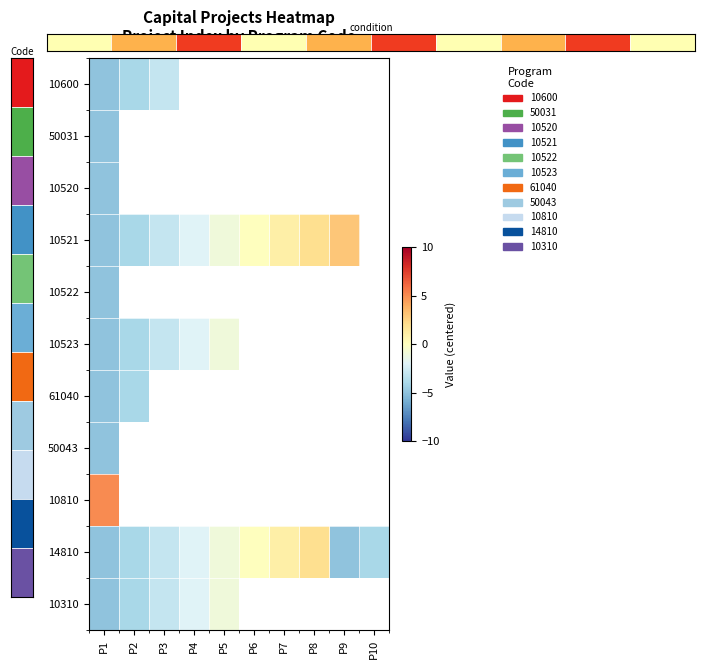

What is the smallest value displayed?

-5.0